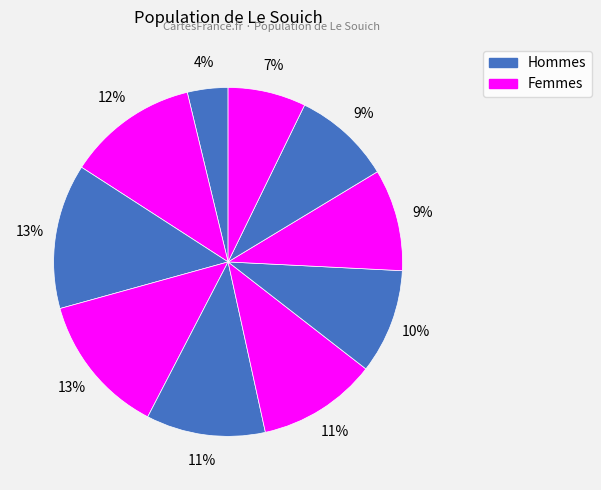

How many segments does this pie chart have?

10